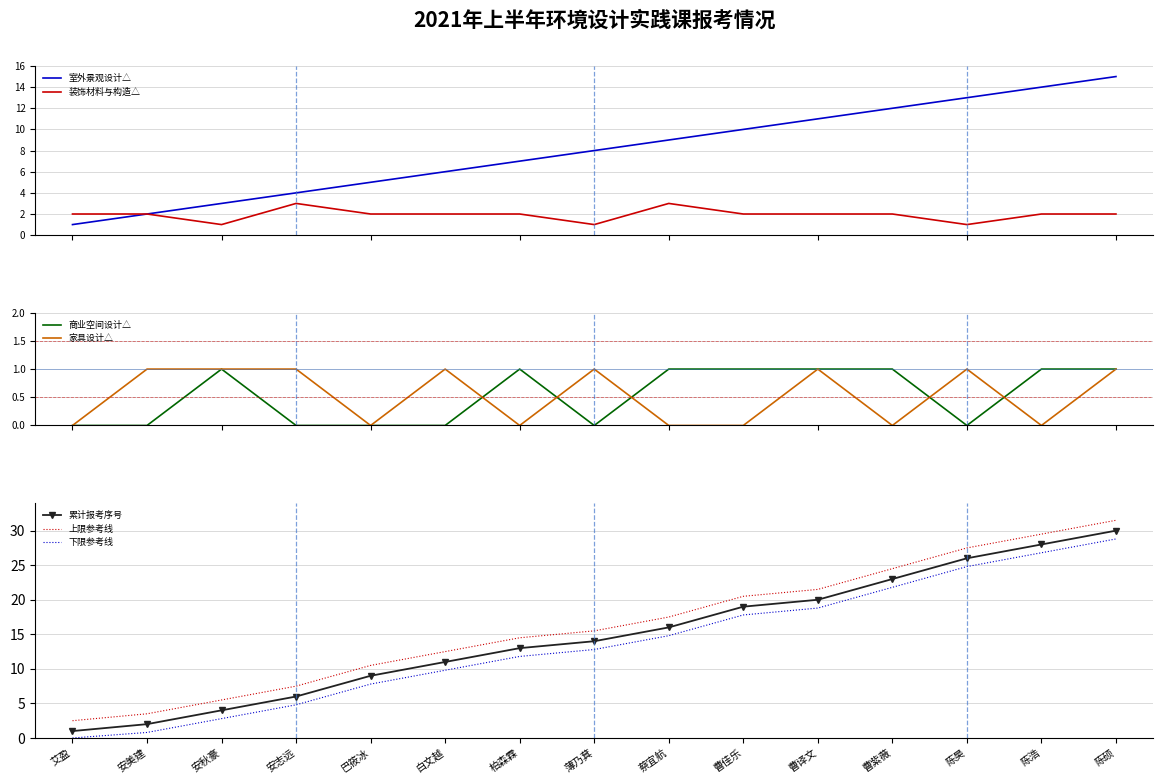

Count the number of categories in the chart.

15